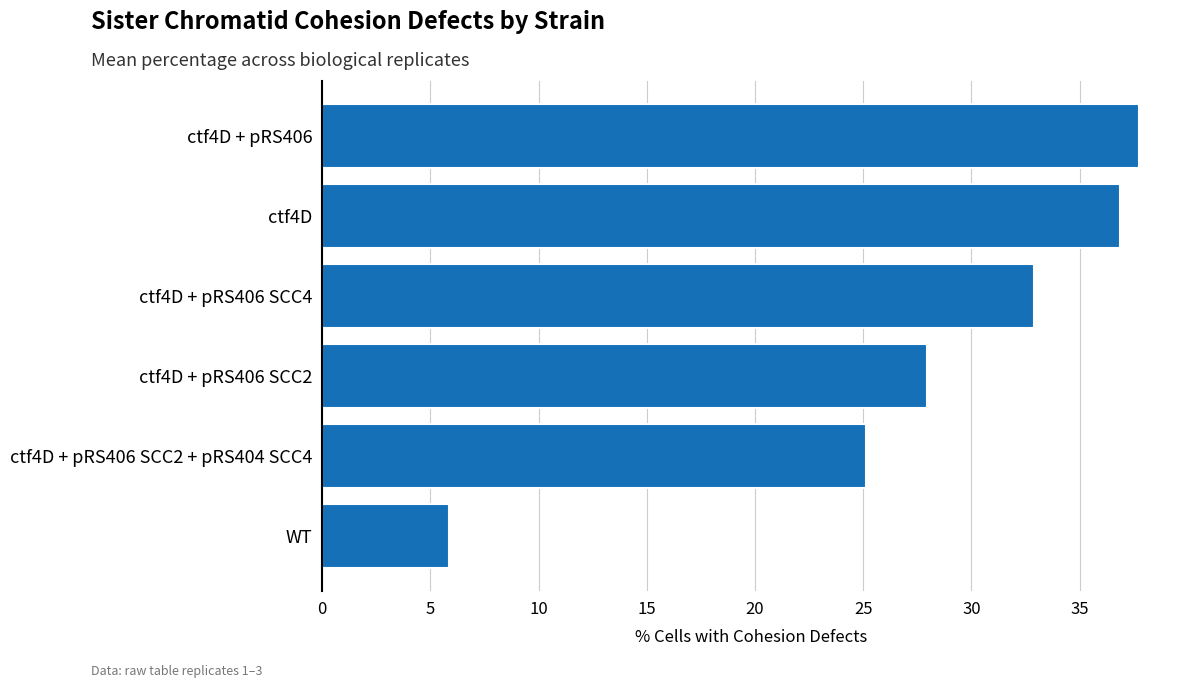

How many categories are shown in the chart?

6